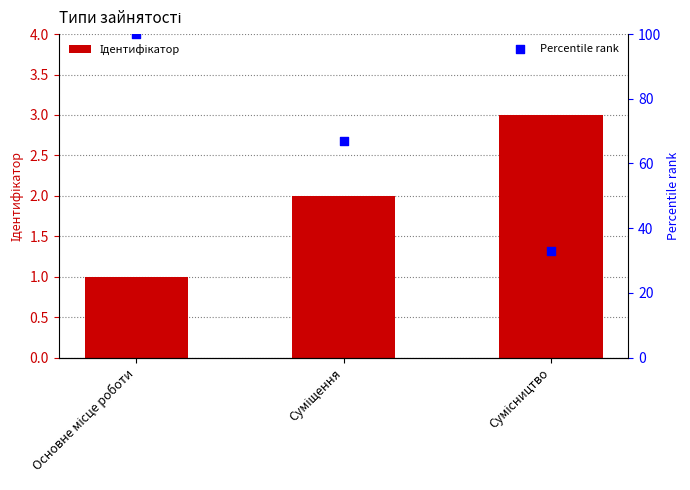

Which series contains the lowest Y value?

Ідентифікатор